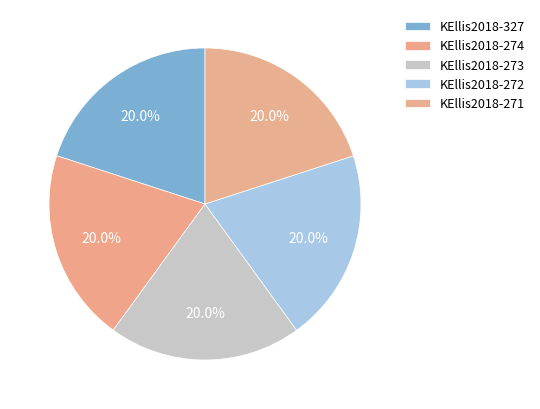

How many segments does this pie chart have?

5